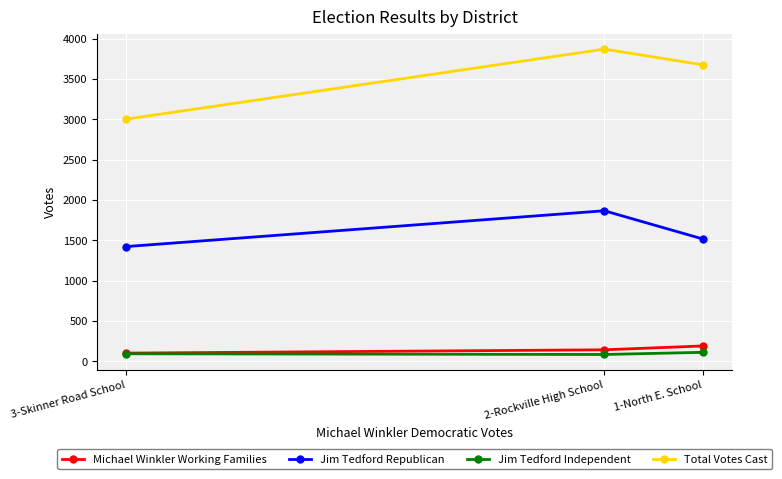

What are all the series names shown in the legend?

Michael Winkler Working Families, Jim Tedford Republican, Jim Tedford Independent, Total Votes Cast